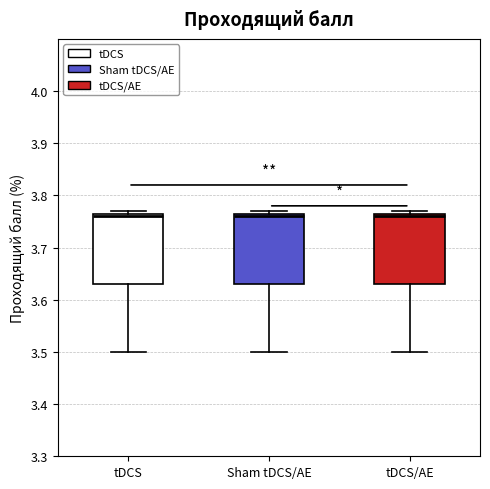

Where is the lower edge of the box for tDCS on the y-axis? The values are not printed on the chart, so give them approximately, as read against the axis.

3.63